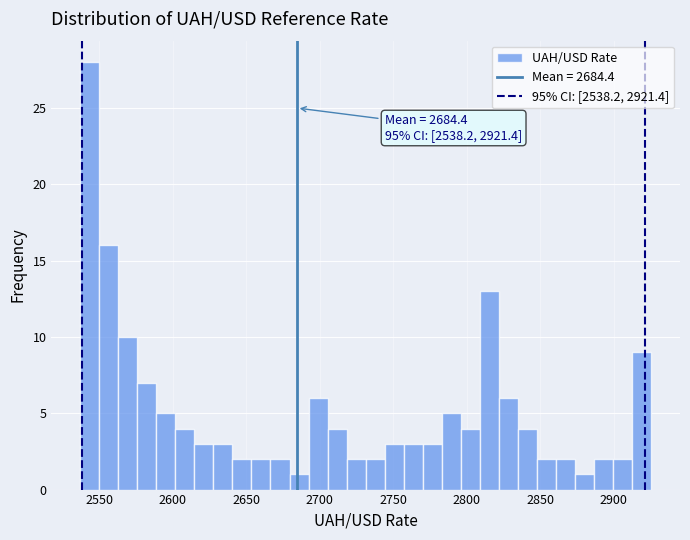

Read against the x-axis, roughly where is the centre of the tallest bar?

2545